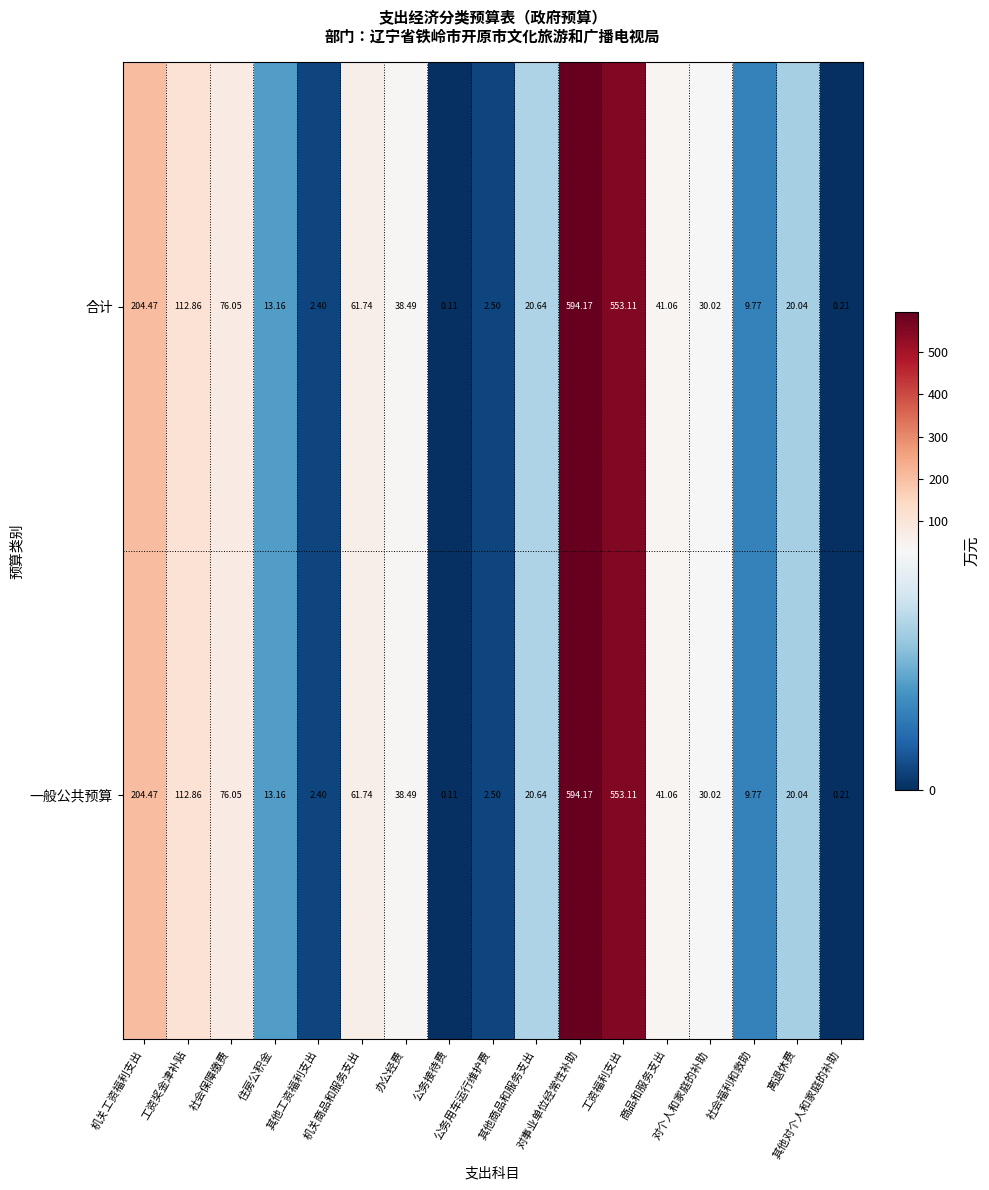

List the series in order of their peak value, highest first.

合计, 一般公共预算